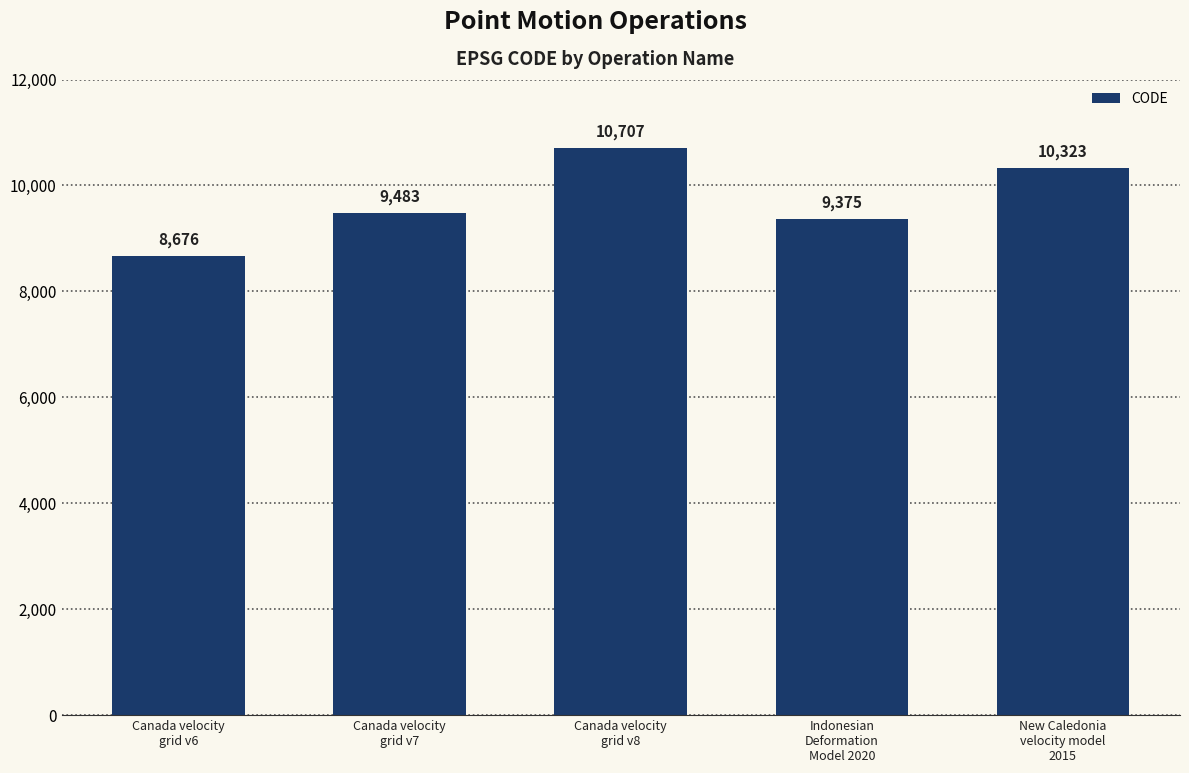

Which category has the highest value across all series?

Canada velocity
grid v8